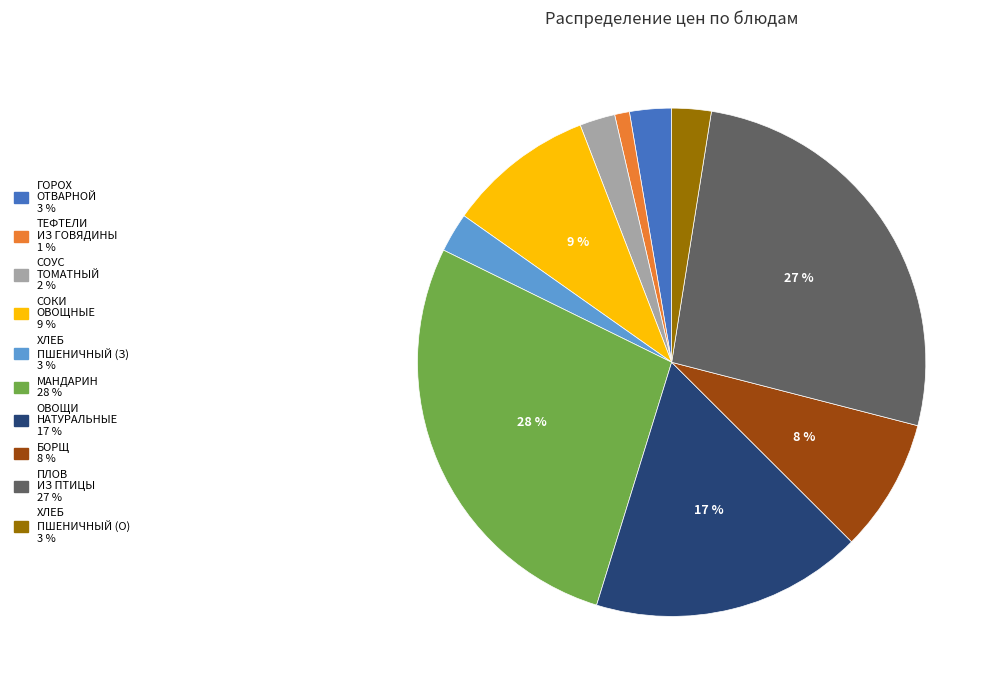

Count the number of slices in the pie.

10